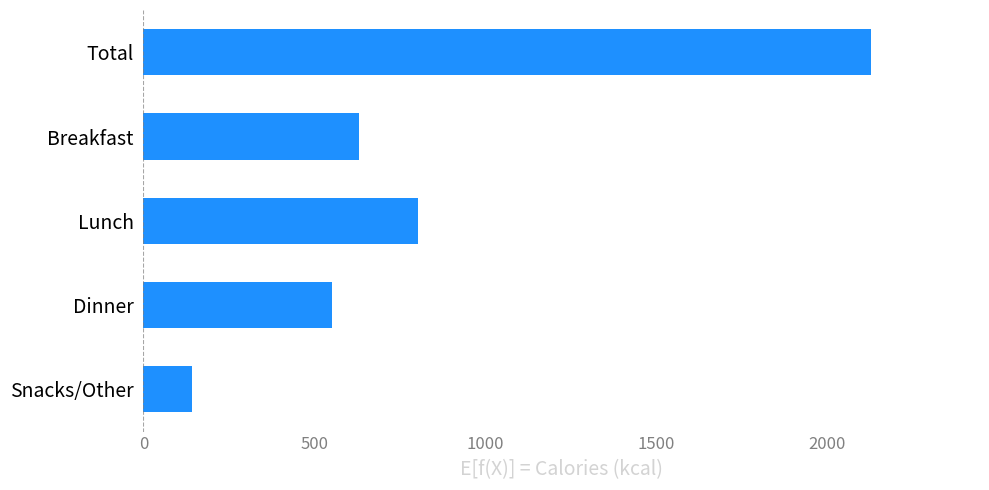

Rank the categories by value from highest to lowest.

Total, Lunch, Breakfast, Dinner, Snacks/Other